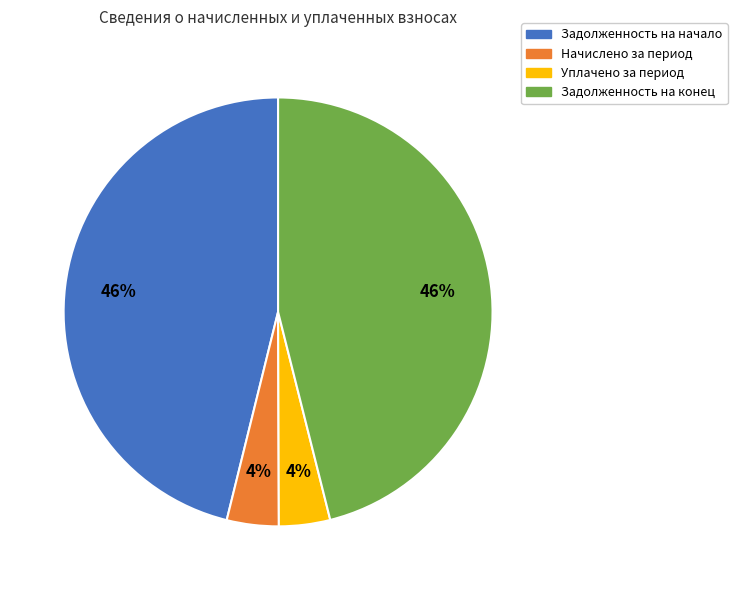

To the nearest percent, what is the average slice percentage?

25%